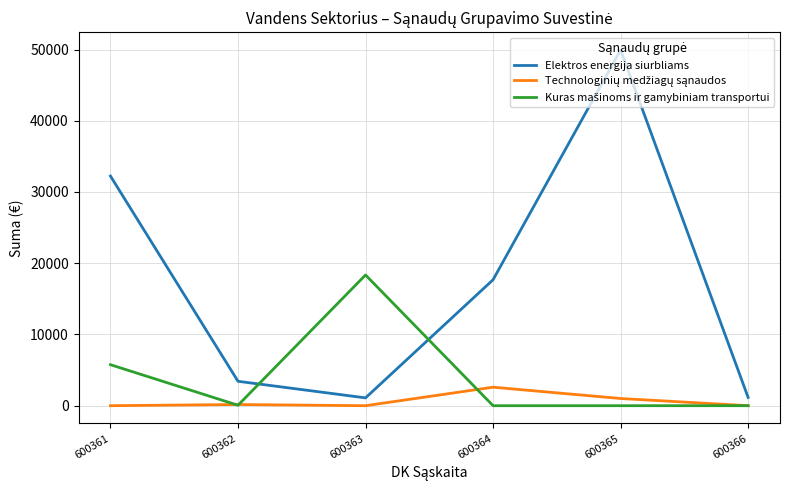

Which series changed the most between 600362 and 600365?

Elektros energija siurbliams